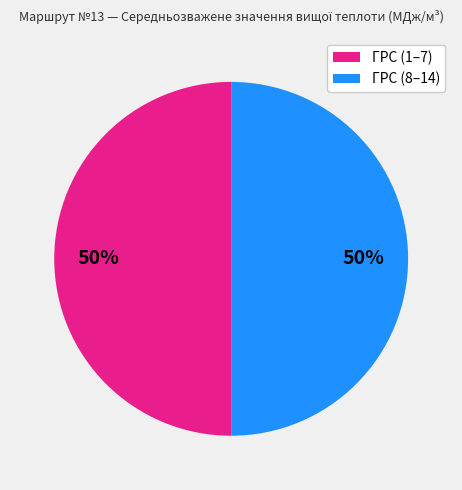

To the nearest percent, what is the average slice percentage?

50%